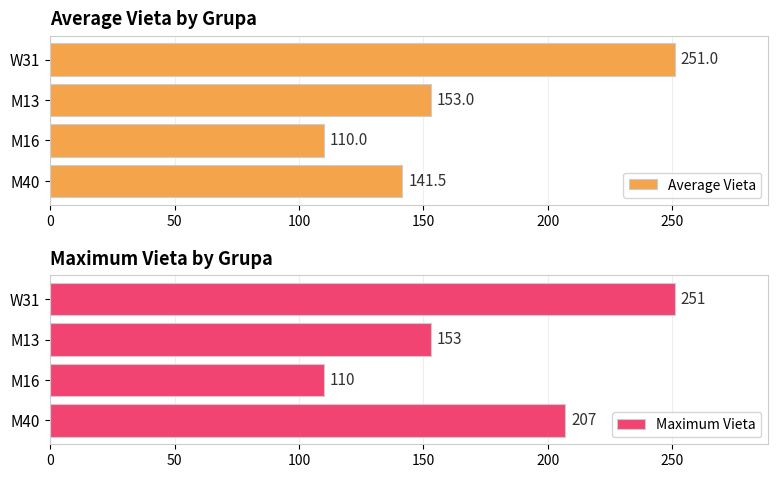

The value of Maximum Vieta at M13 is 73. True or false?

False